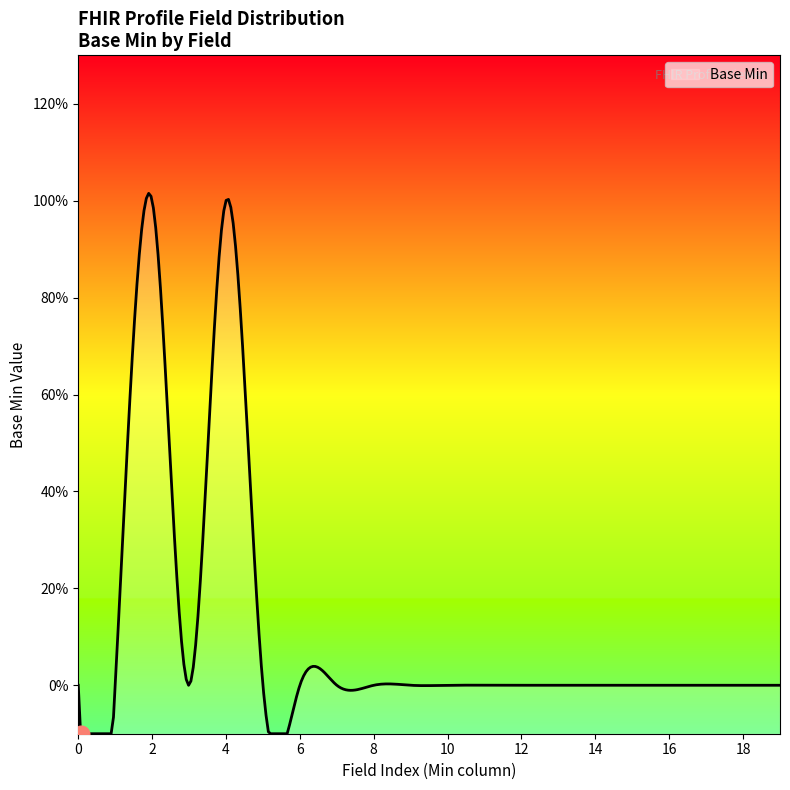

What is the difference between the maximum and minimum values?

1